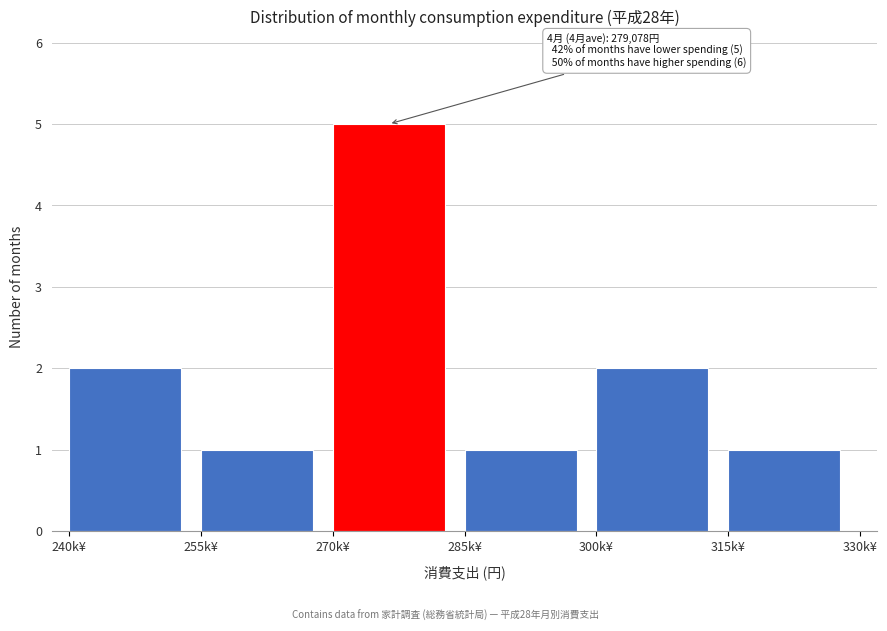

Reading right to left, transcribe all the data shown in this chart.

315k¥=1	300k¥=2	285k¥=1	270k¥=5	255k¥=1	240k¥=2